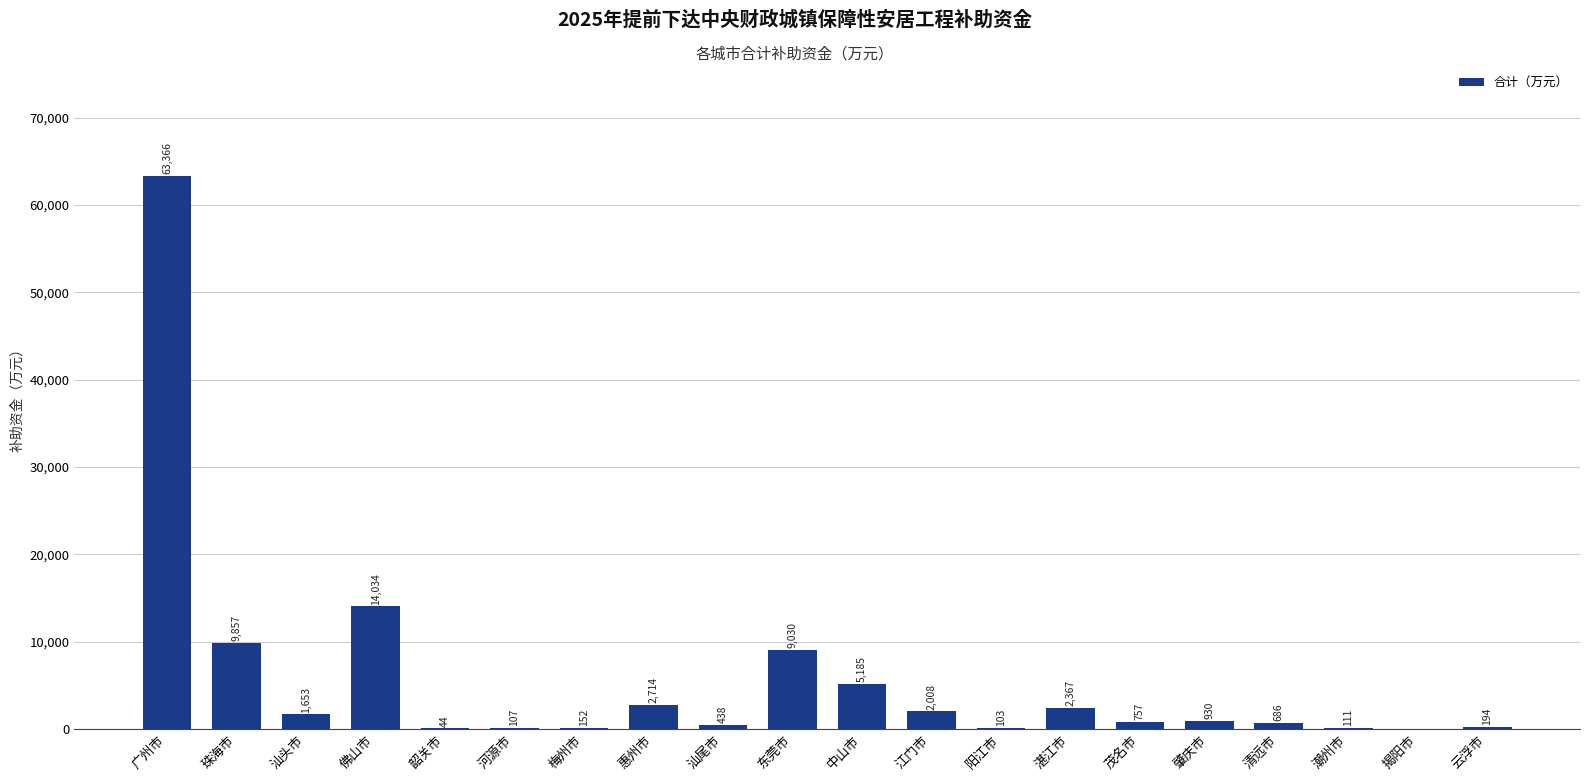

True or false: the data shows 2714 at 惠州市.

True